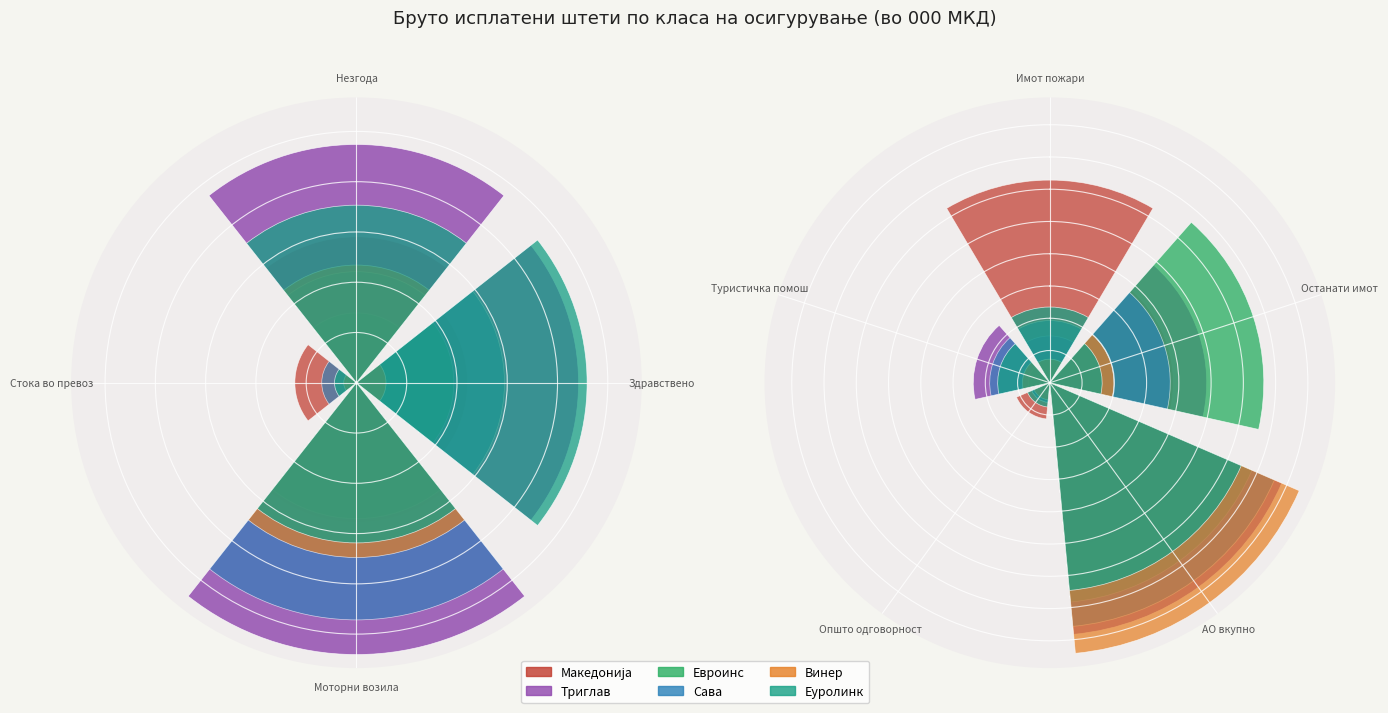

How many series are shown in this chart?

6